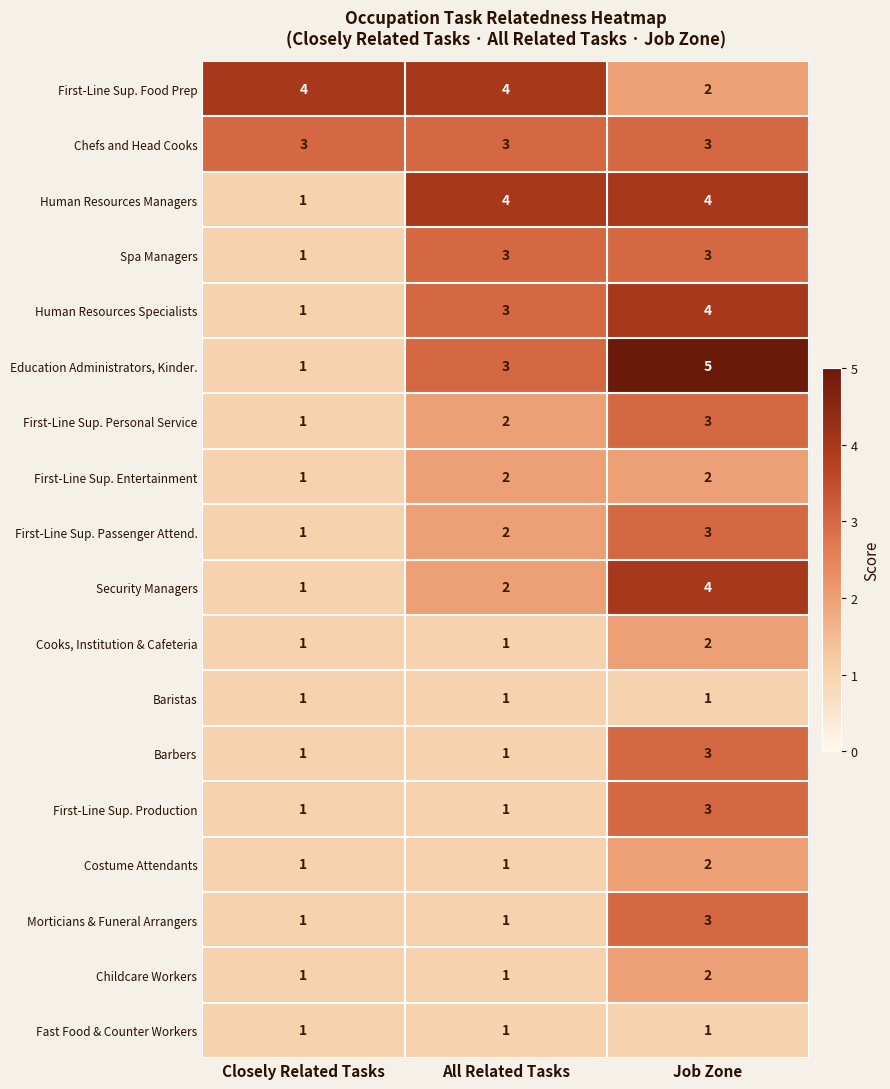

How many Costume Attendants values are between 1 and 2?

3